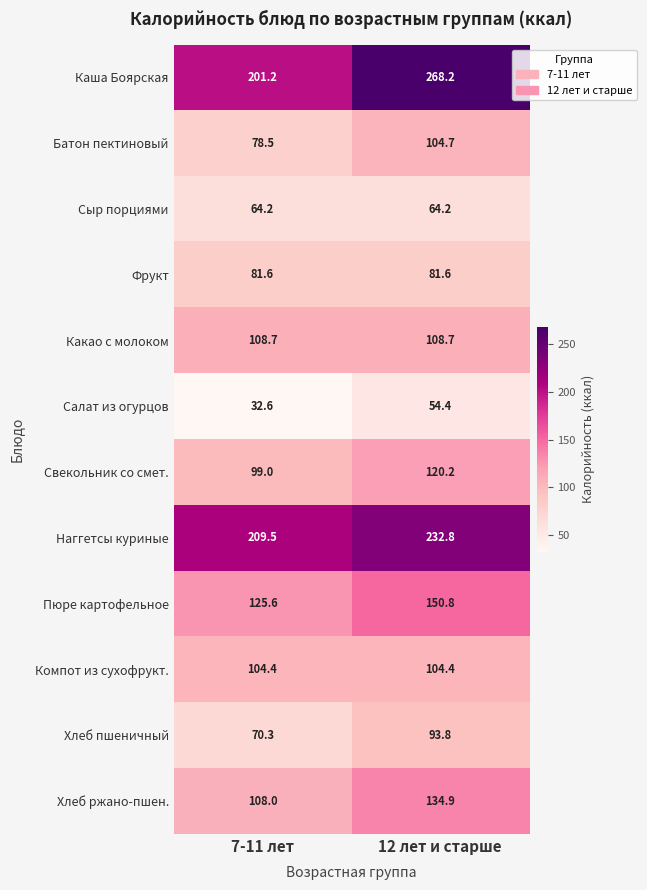

What is the minimum value for Хлеб пшеничный?

70.3